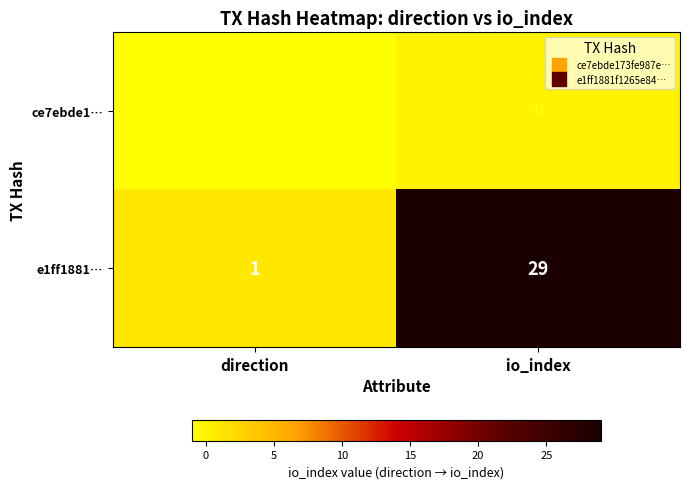

What is the highest value of the e1ff1881… series?

29